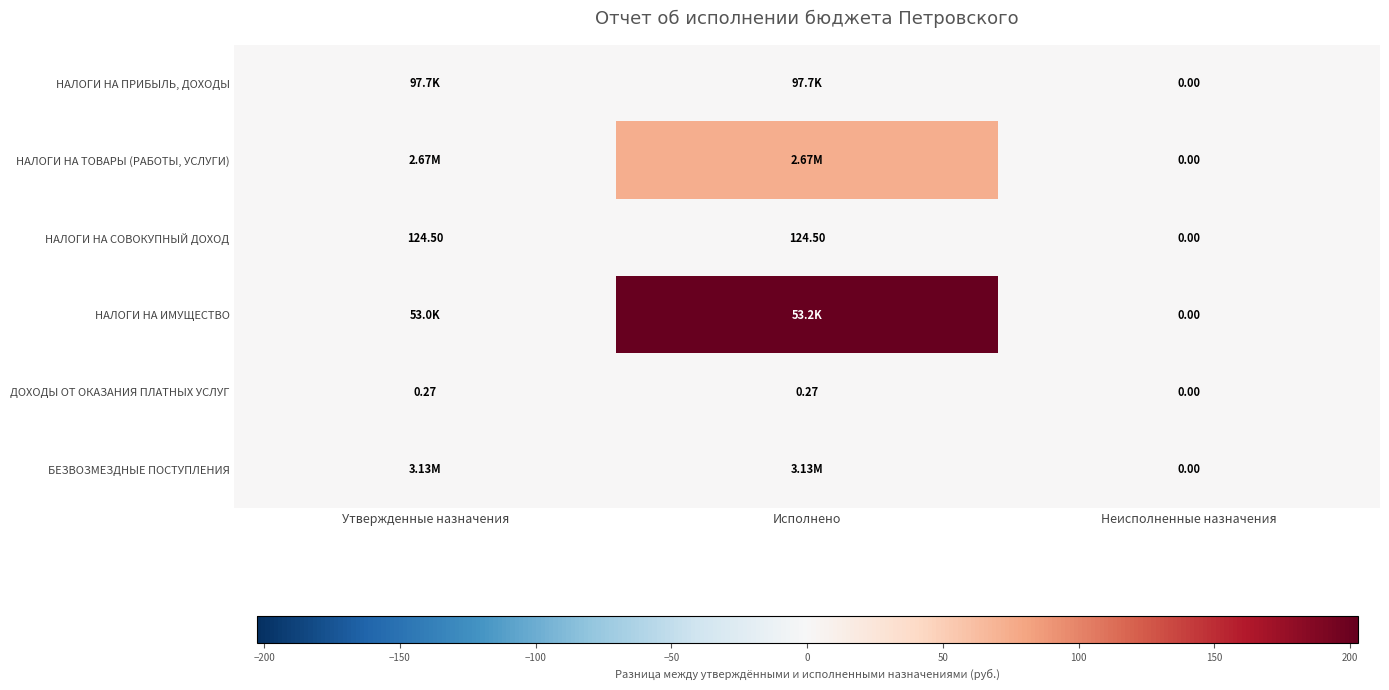

Is the value of НАЛОГИ НА ПРИБЫЛЬ, ДОХОДЫ at Неисполненные назначения greater than the value of ДОХОДЫ ОТ ОКАЗАНИЯ ПЛАТНЫХ УСЛУГ at Исполнено?

No